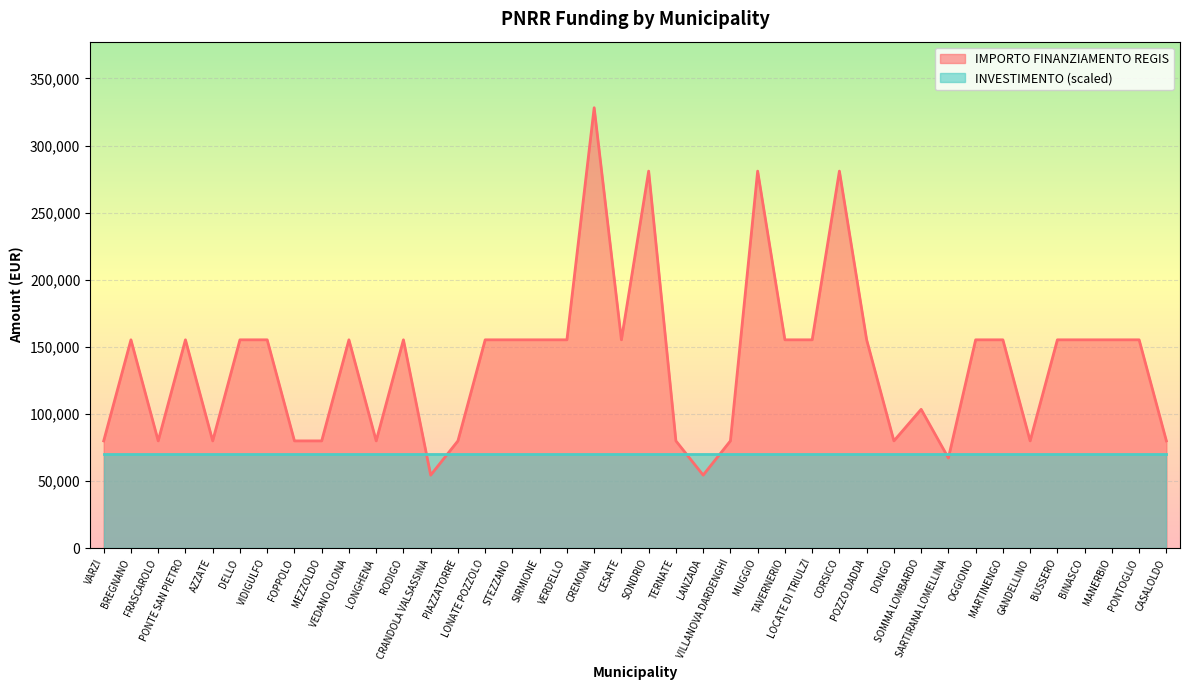

What is the sum of all values?

5514135